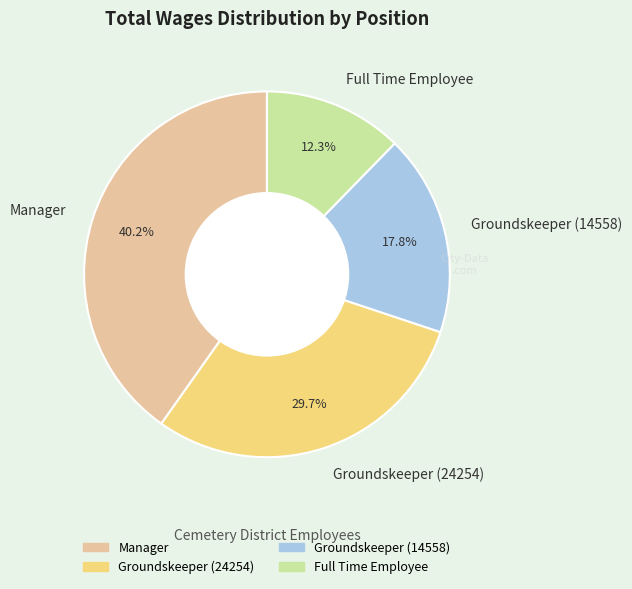

What percentage is the Full Time Employee slice, to the nearest percent?

12%